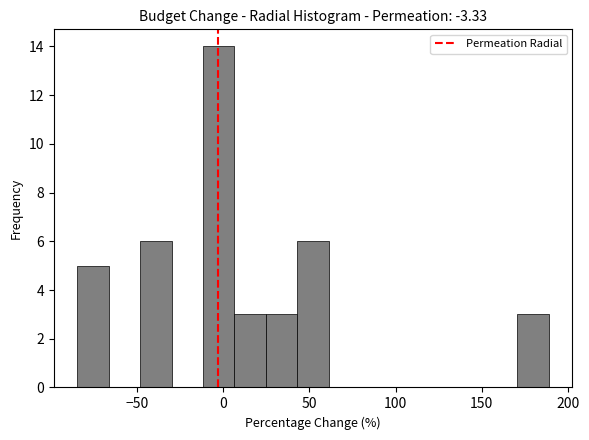

Read against the x-axis, roughly where is the centre of the tallest bar?

-5